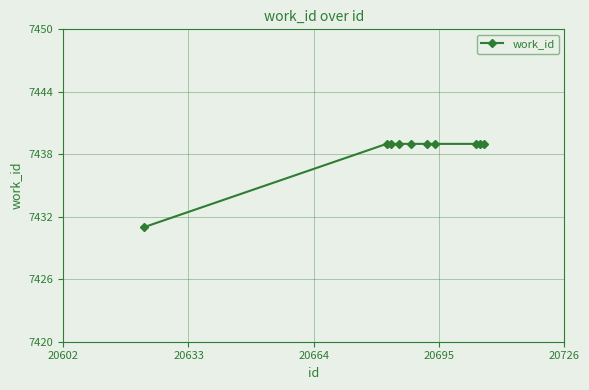

What is the maximum value shown in the chart?

7439